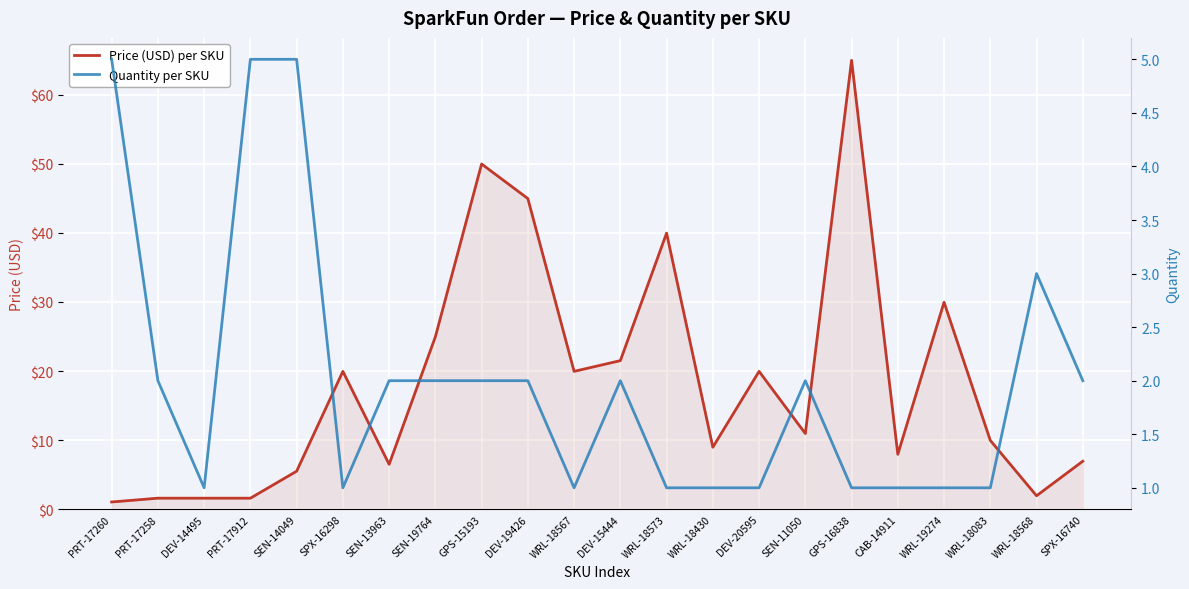

How many distinct data groups are displayed?

2